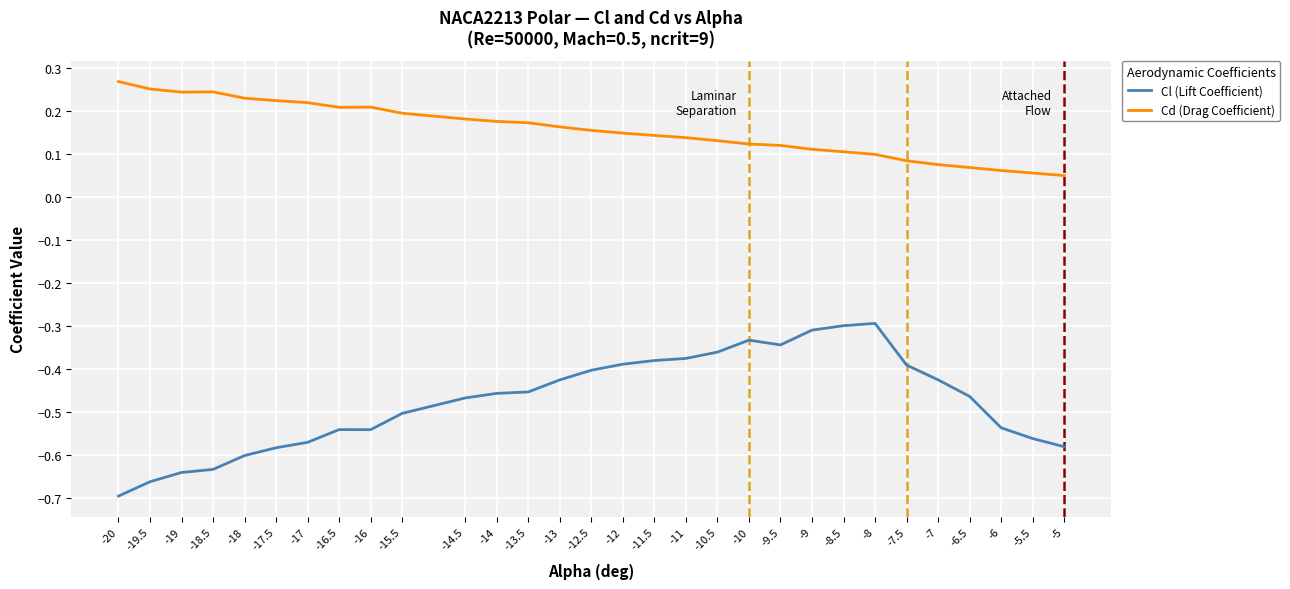

Which series changed the most between -13 and -9.5?

Cl (Lift Coefficient)